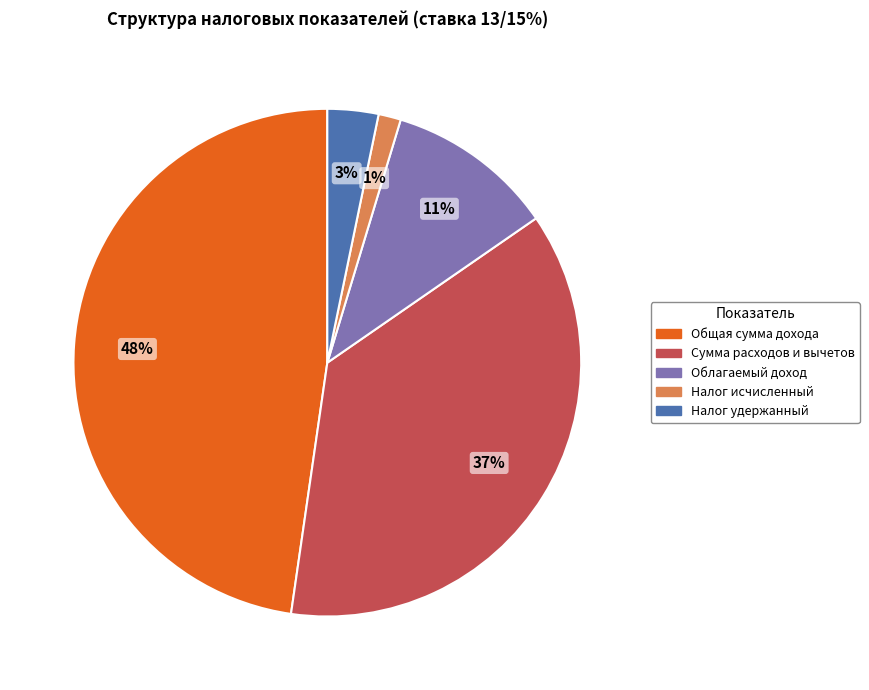

Which category has the smallest portion of the pie?

Налог исчисленный